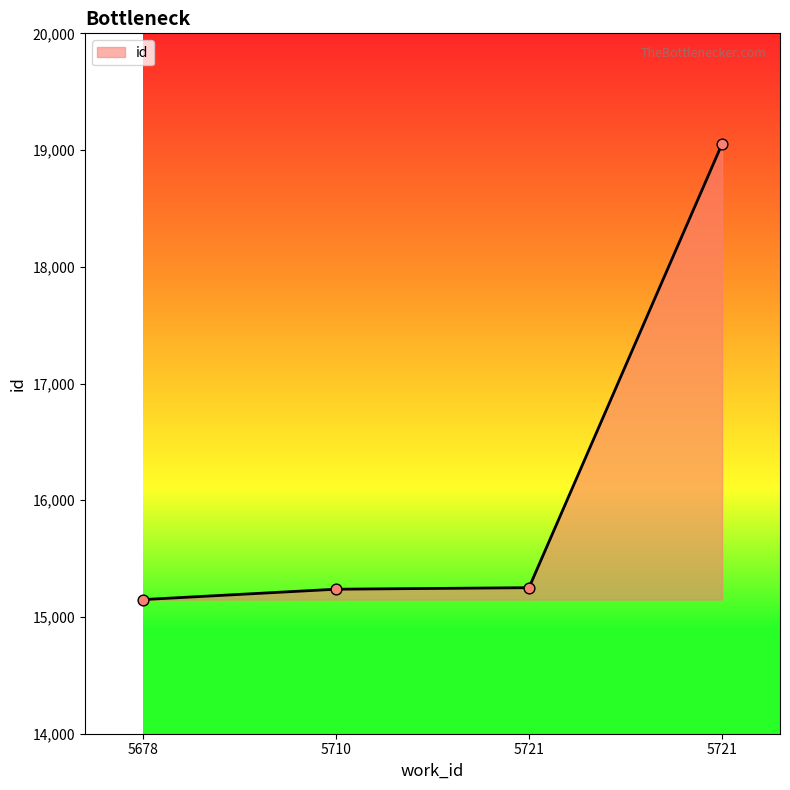

What is the ratio of the value at 5721 to the value at 5721?

1.2